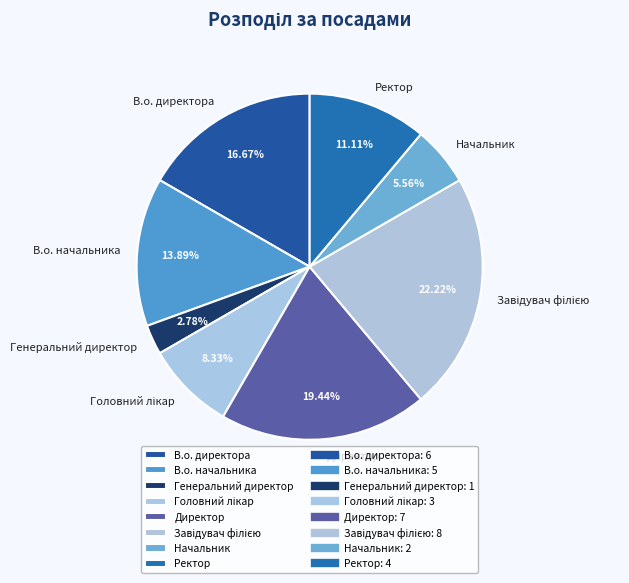

Is it true that Начальник is 1% of the pie?

False